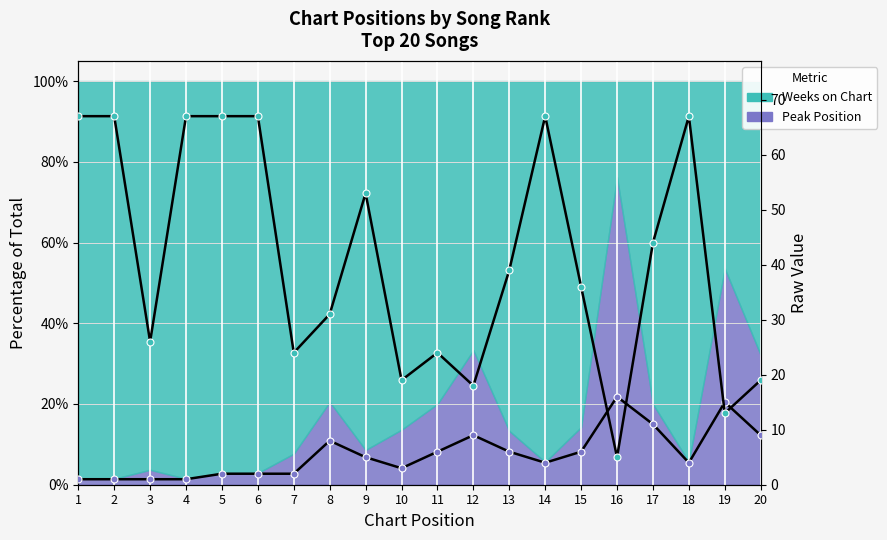

The value of Peak Position (raw) at 10 is 3. True or false?

True